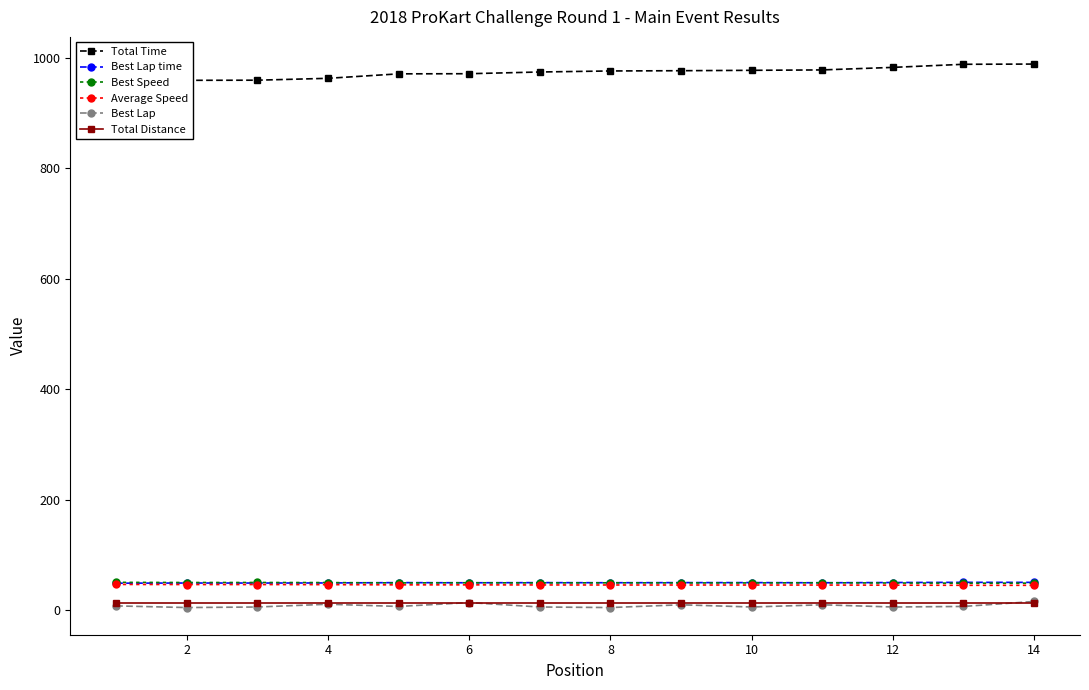

True or false: Best Speed has more than 0 interior local peaks.

True